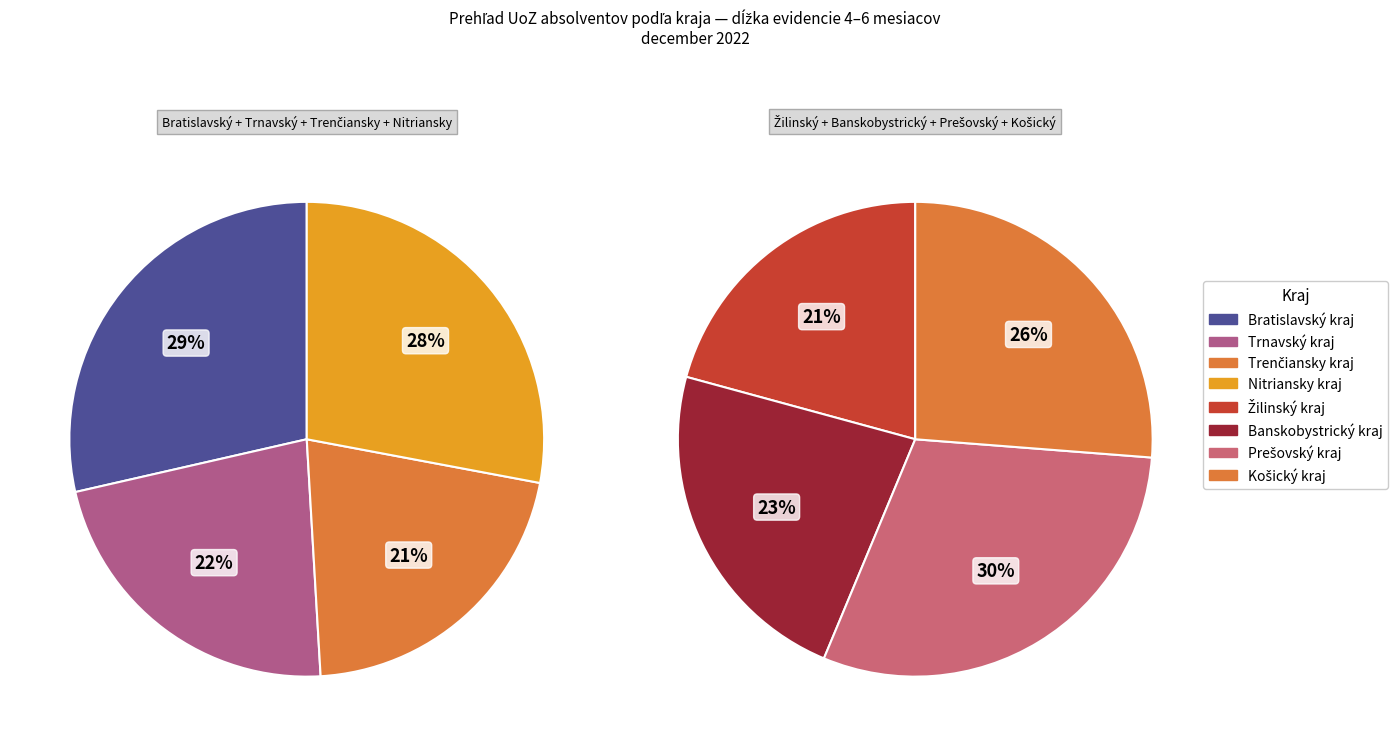

Count the number of slices in the pie.

8